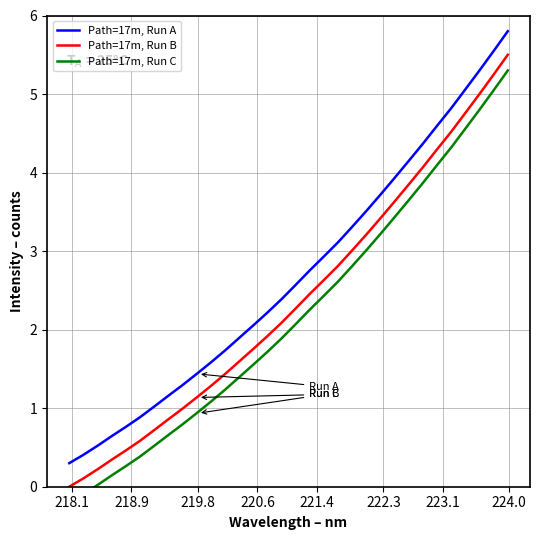

Reading right to left, transcribe all the data shown in this chart.

Path=17m, Run A: 5.8	5.5	5.3	5.1	4.8	4.6	4.4	4.2	3.9	3.7	3.5	3.3	3.1	2.9	2.8	2.6	2.4	2.2	2.1	1.9	1.7	1.6	1.4	1.3	1.2	1.0	0.9	0.8	0.6	0.5	0.4	0.3
Path=17m, Run B: 5.5	5.2	5.0	4.8	4.5	4.3	4.1	3.9	3.6	3.4	3.2	3.0	2.8	2.6	2.5	2.3	2.1	1.9	1.8	1.6	1.4	1.3	1.1	1.0	0.9	0.7	0.6	0.5	0.3	0.2	0.1	0.0
Path=17m, Run C: 5.3	5.0	4.8	4.6	4.3	4.1	3.9	3.7	3.4	3.2	3.0	2.8	2.6	2.4	2.3	2.1	1.9	1.7	1.6	1.4	1.2	1.1	0.9	0.8	0.7	0.5	0.4	0.3	0.1	0.0	-0.1	-0.2